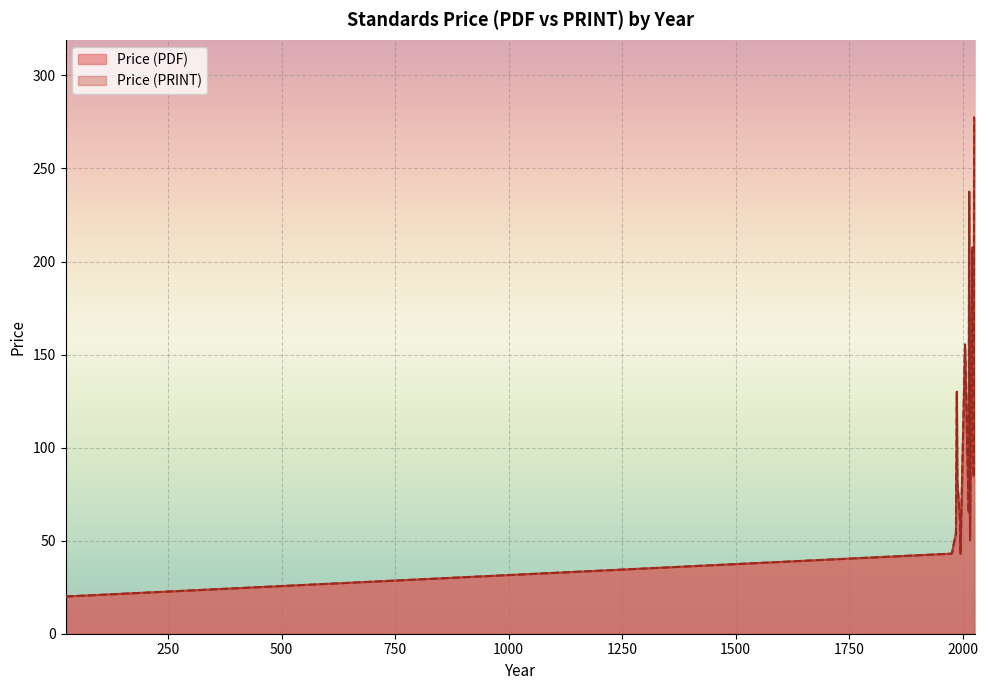

True or false: Price (PRINT) and Price (PDF) cross at least once.

False